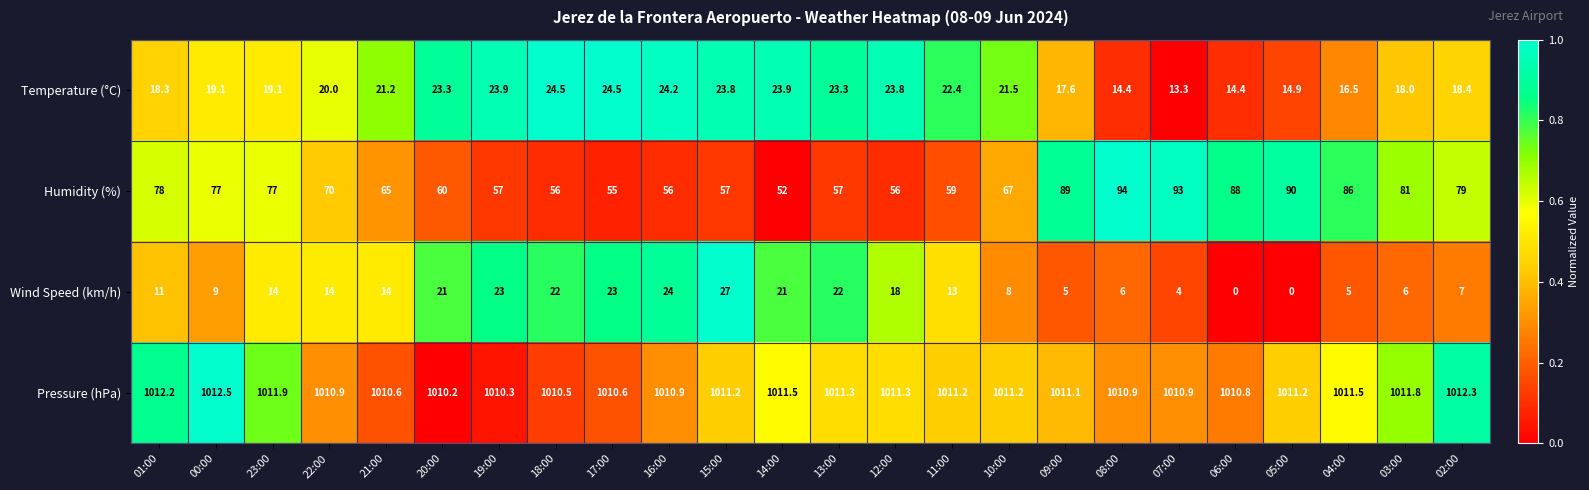

What is the difference between the maximum and minimum values in the Humidity (%) series?

42.0